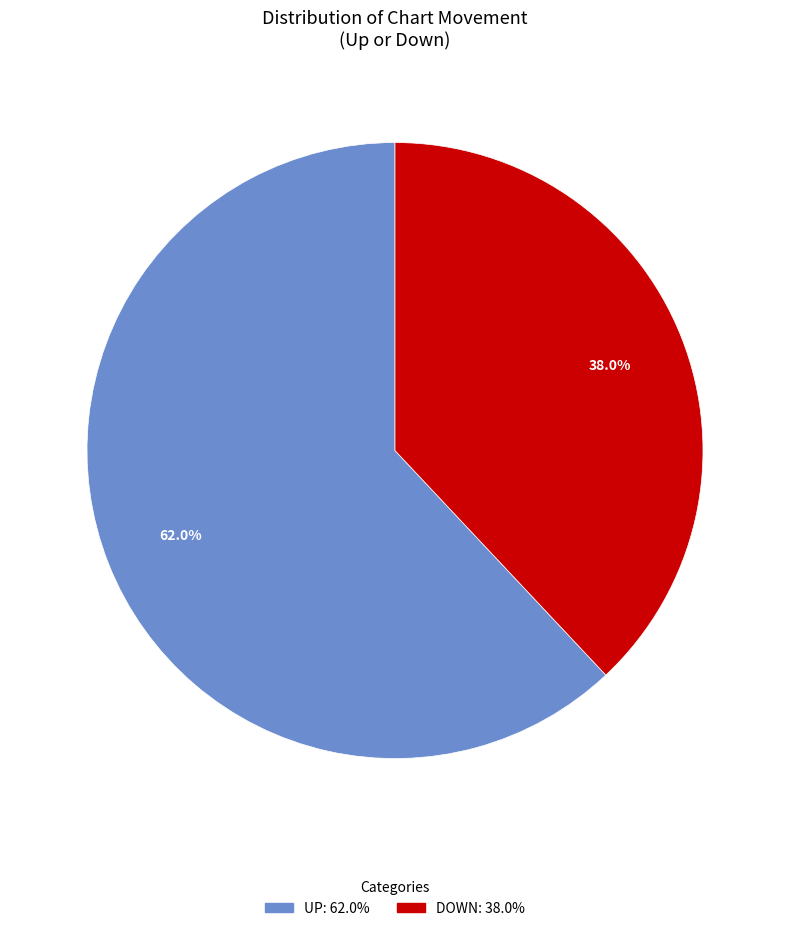

Which category has the smallest portion of the pie?

DOWN: 38.0%